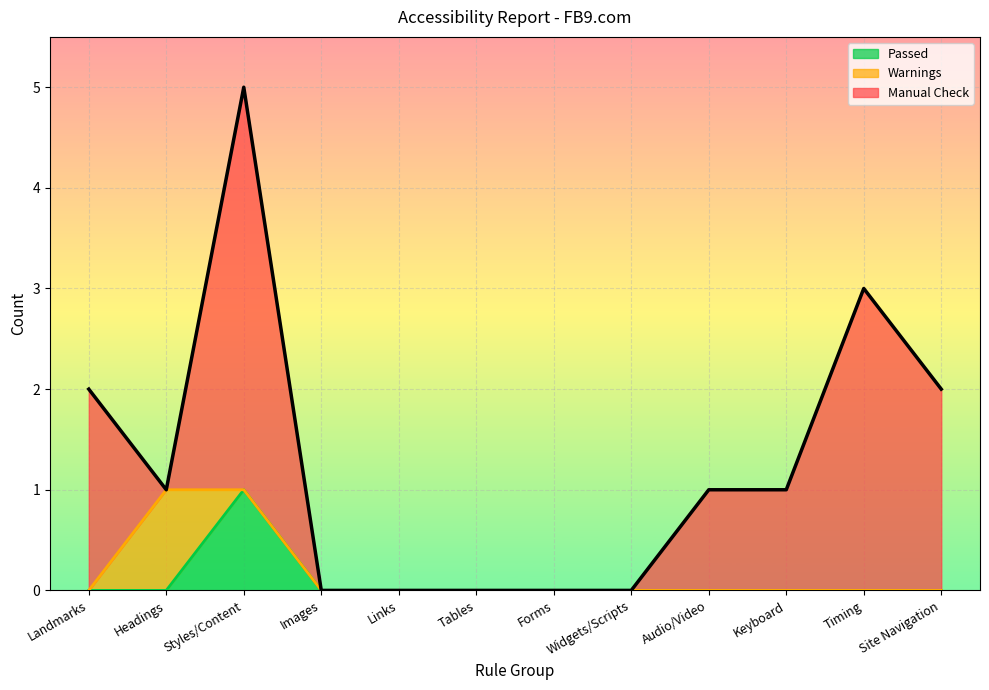

At how many categories does at least one series exceed 3?

1